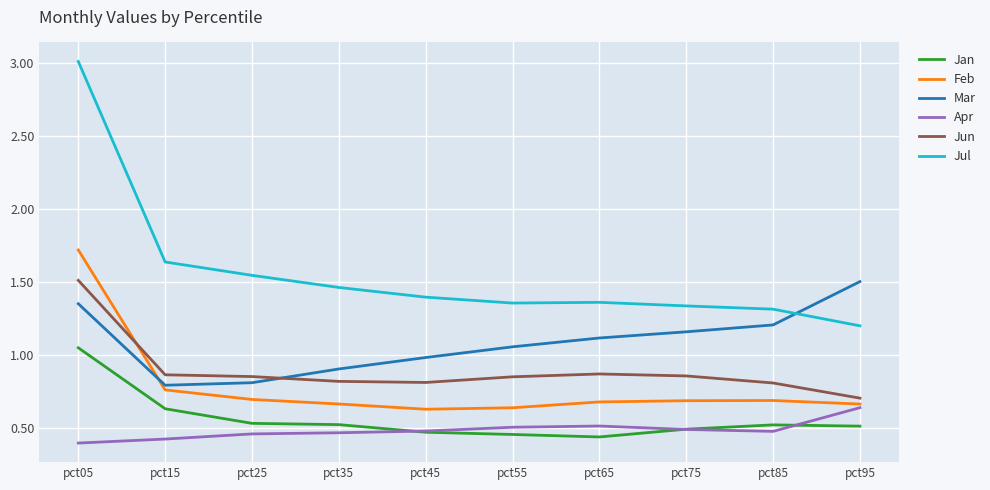

At which category is the sum across all series the highest?

pct05